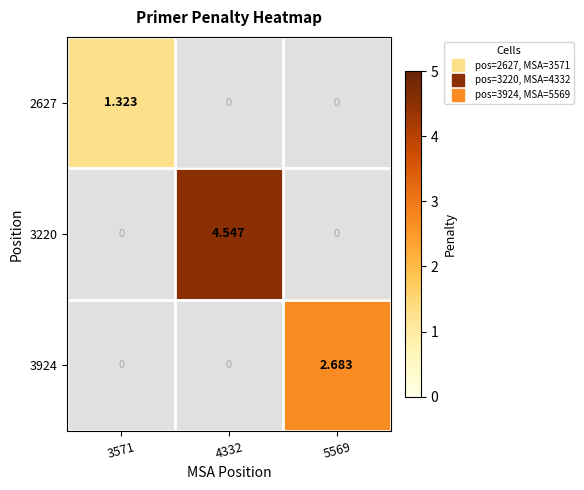

Which has a higher value, 5569 or 3571?

3571